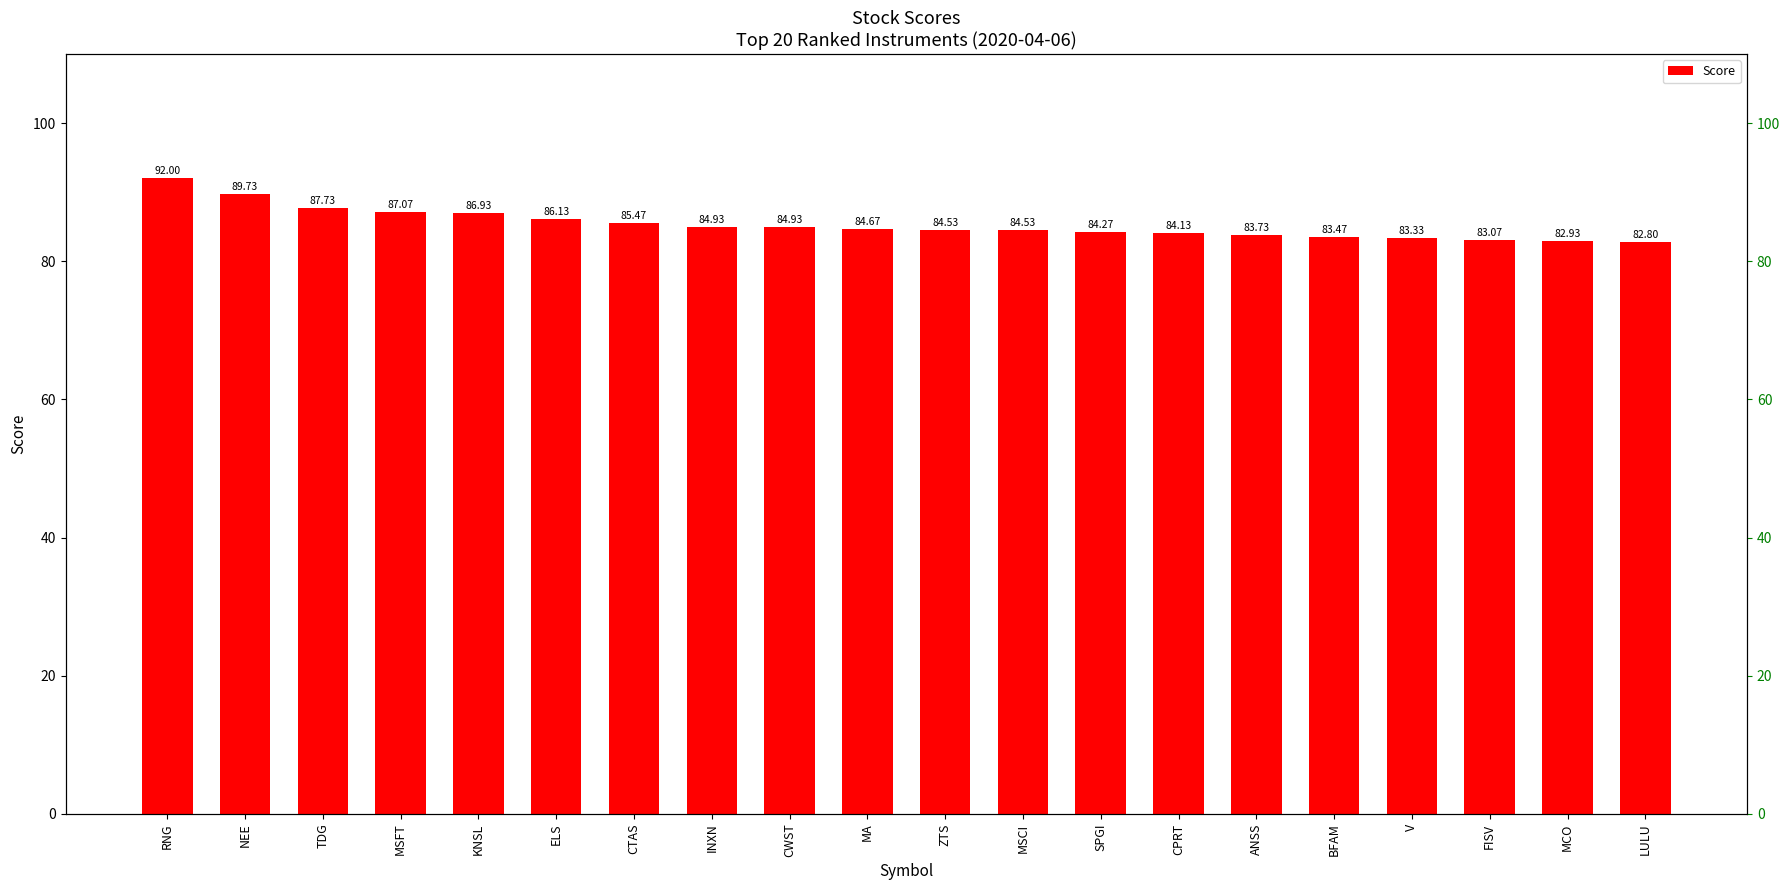

Approximately how many times larger is the value at FISV compared to KNSL?

1.0